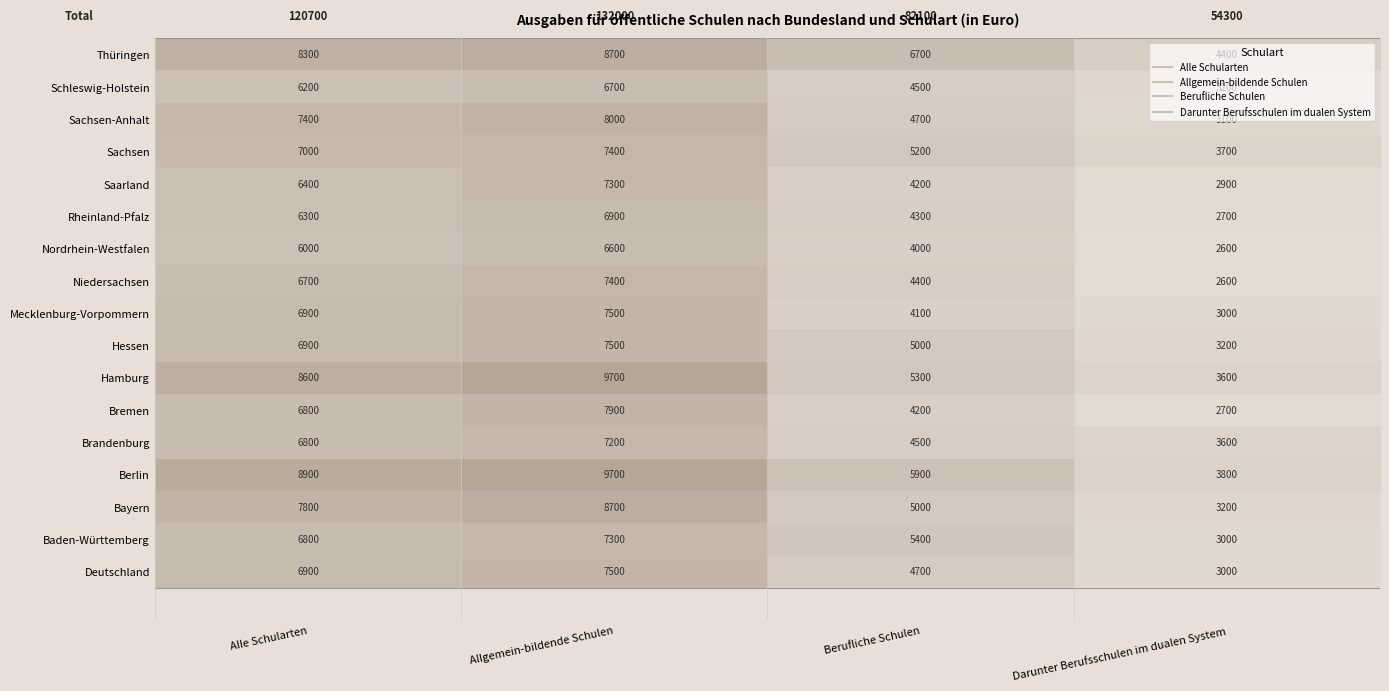

What is the total value across all series at Berufliche Schulen?

82100